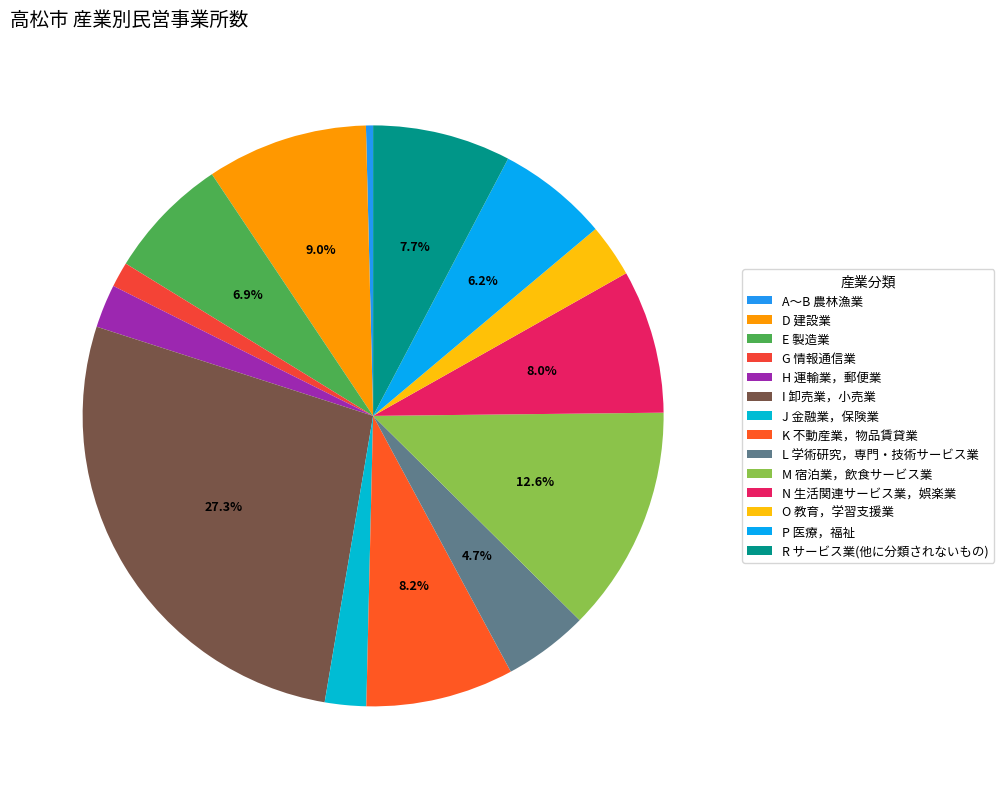

To the nearest percent, what percentage of the pie is J 金融業，保険業?

2%